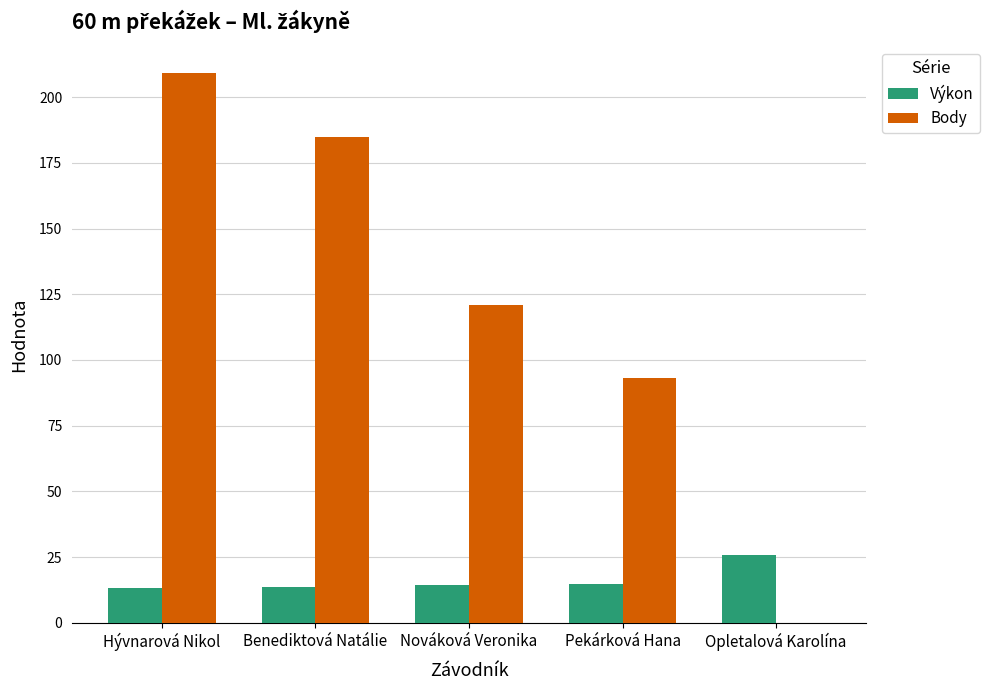

The Body series shows 170.8 at Nováková Veronika. True or false?

False